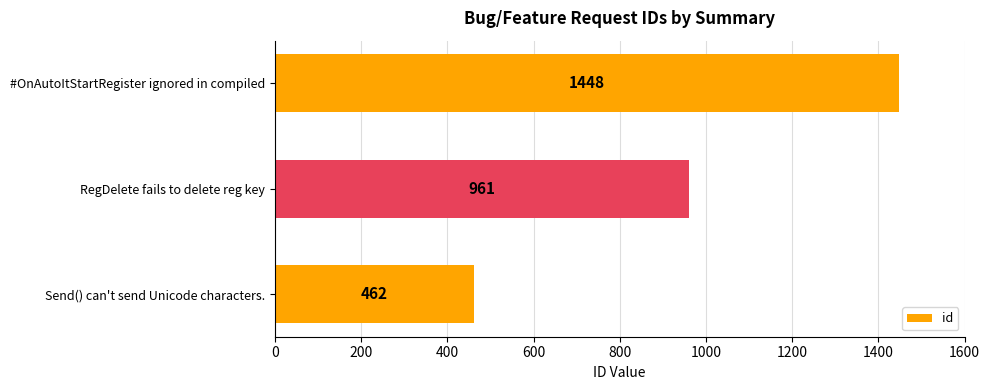

The chart shows a value of 961 at RegDelete fails to delete reg key. True or false?

True